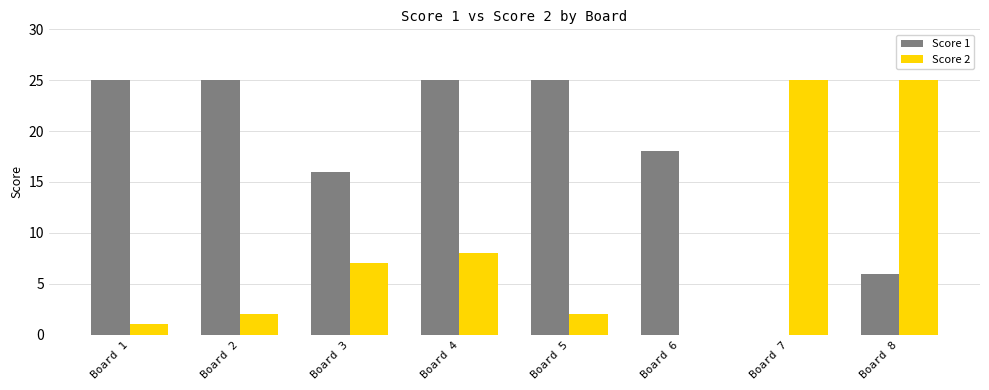

Is the value of Score 1 at Board 6 greater than the value of Score 2 at Board 7?

No